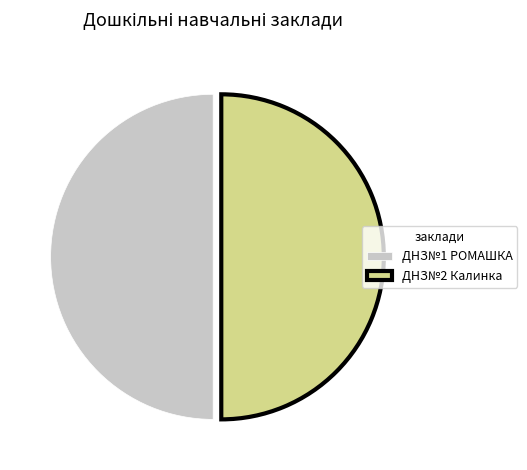

Is it true that ДНЗ№2 Калинка is 59% of the pie?

False